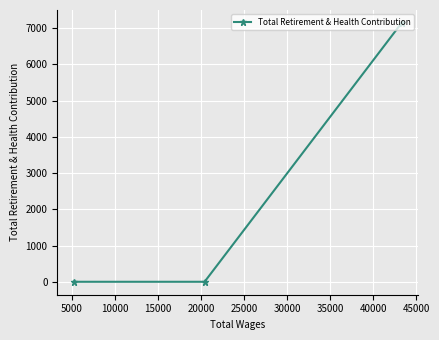

What is the average value?

2381